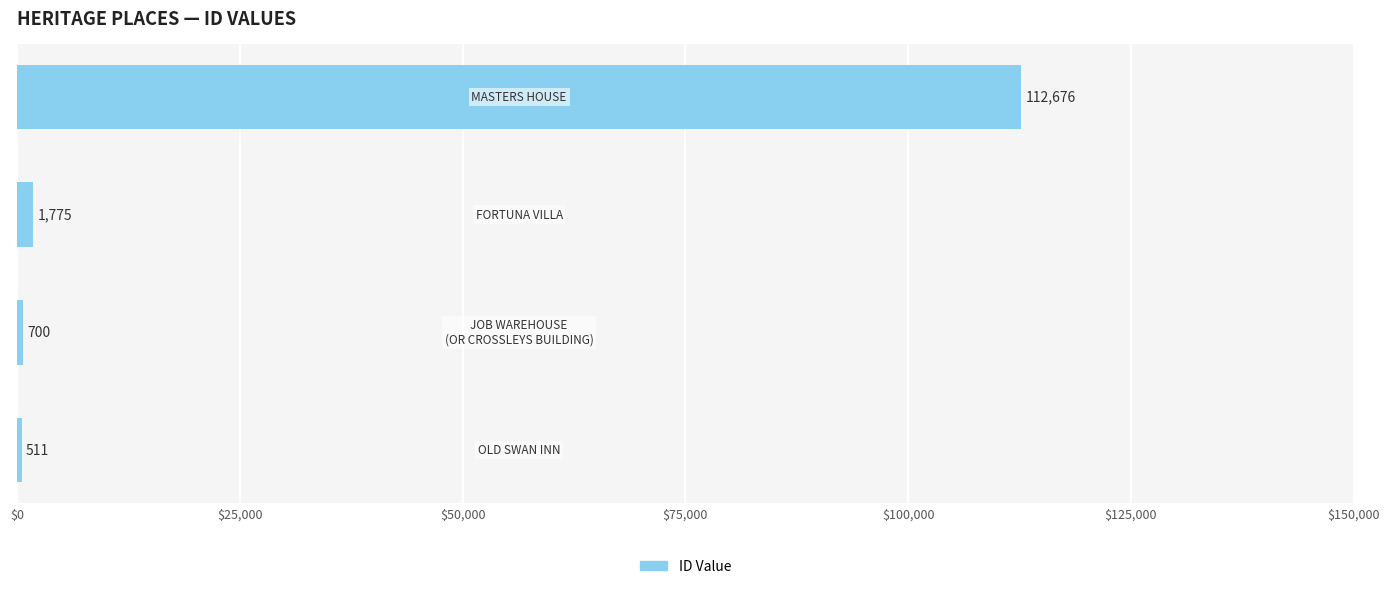

What is the average value?

28916